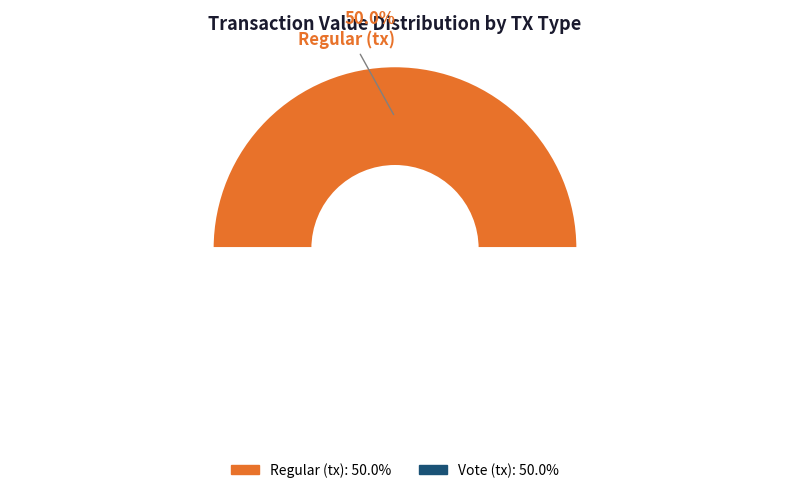

Which has a higher value, Regular or Vote?

Vote